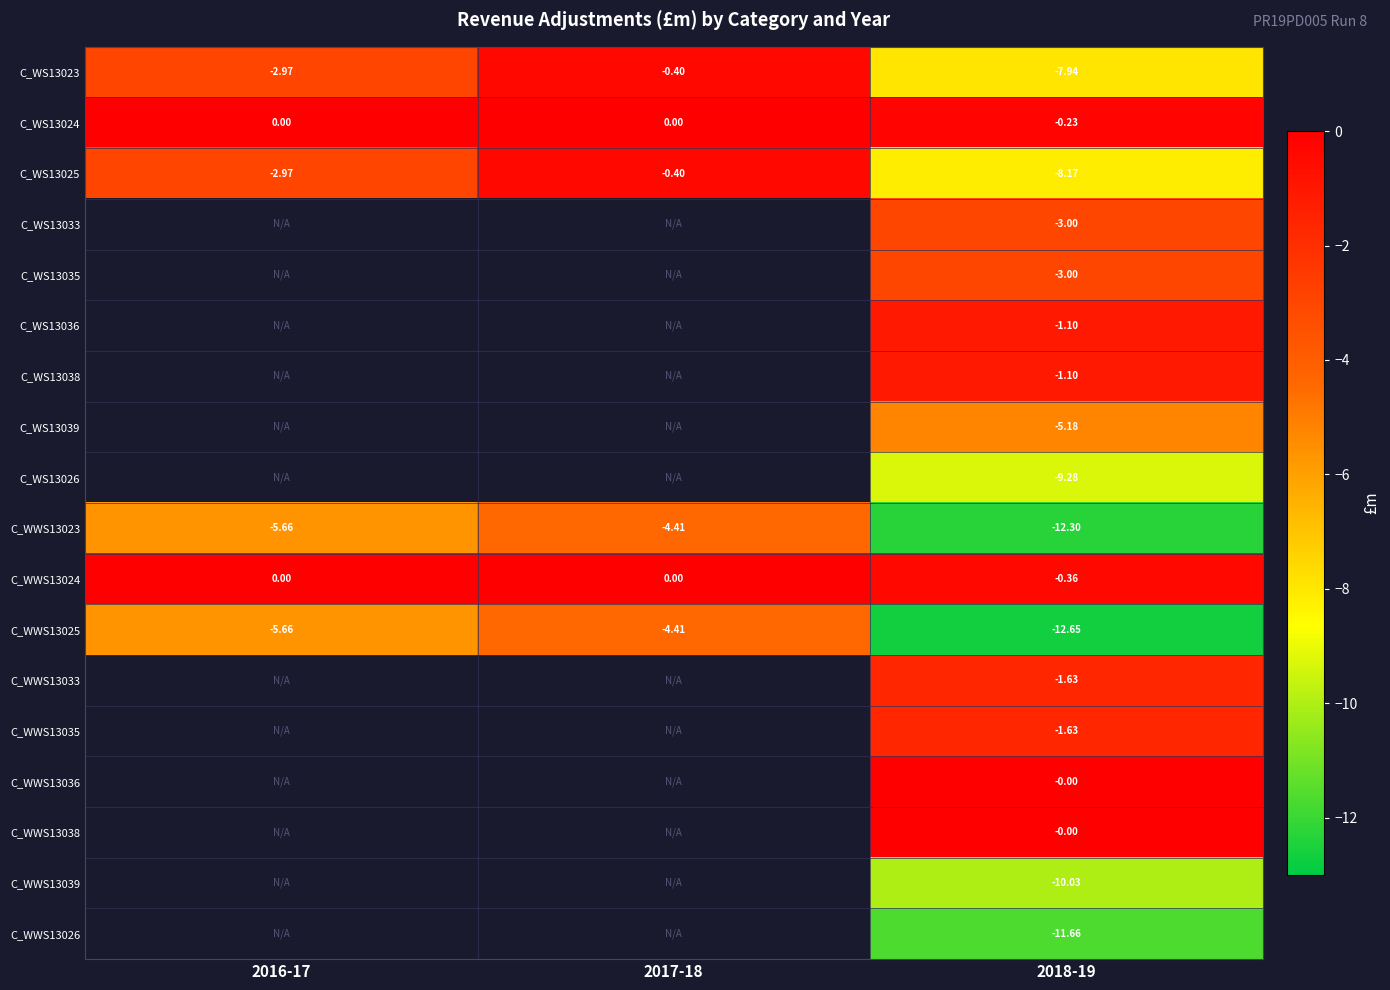

What is the difference between the C_WS13024 values at 2018-19 and 2017-18?

0.2